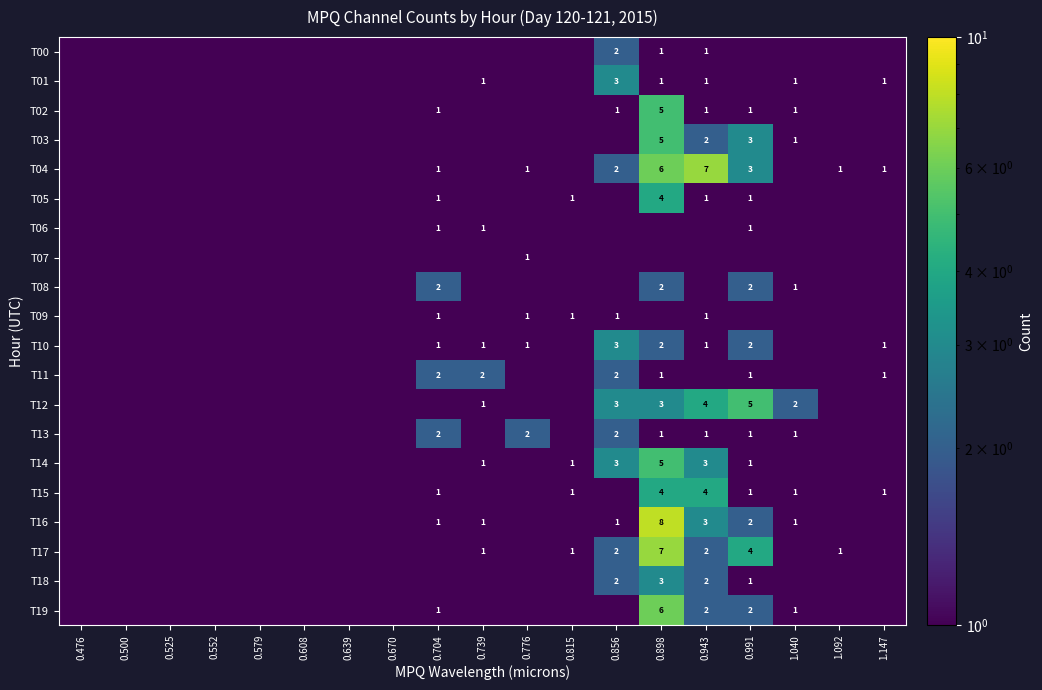

Which has a higher value, 0.670 or 0.898?

0.898